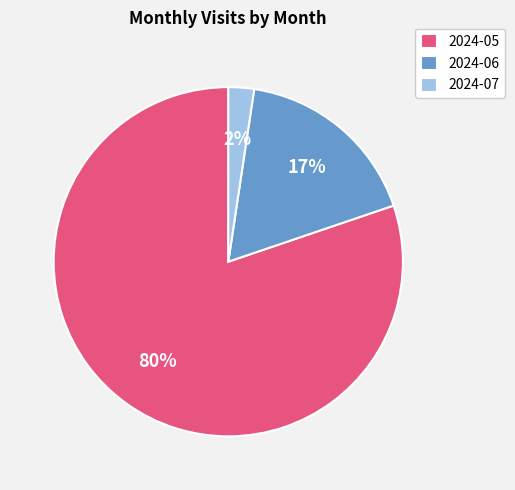

True or false: 2024-06 accounts for 9% of the total.

False